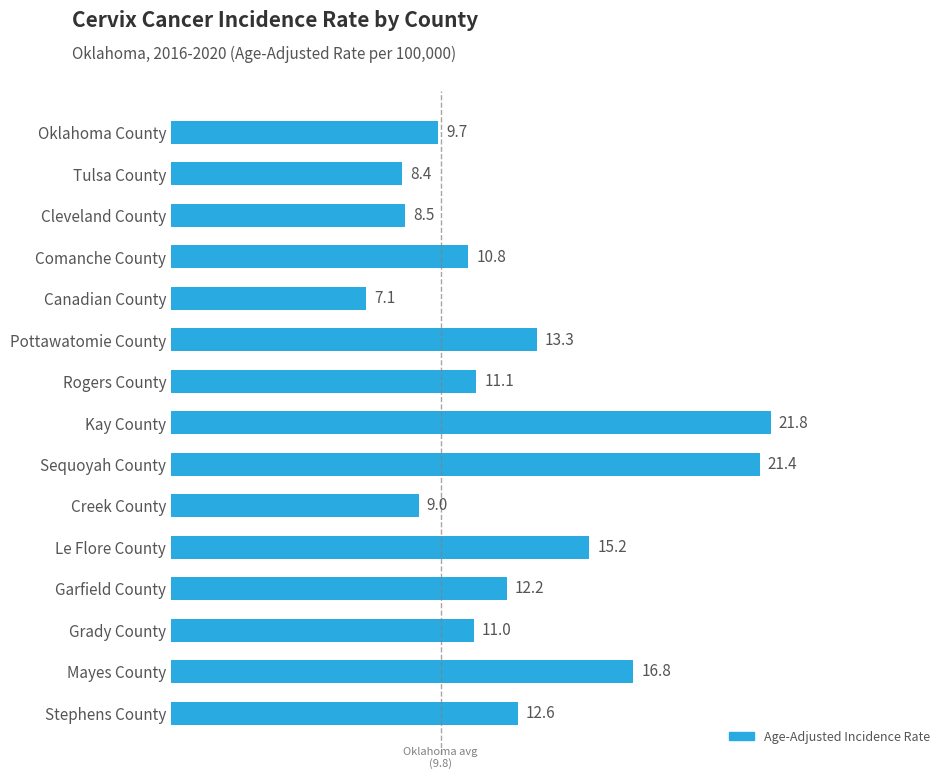

The chart shows a value of 12.1 at Tulsa County. True or false?

False